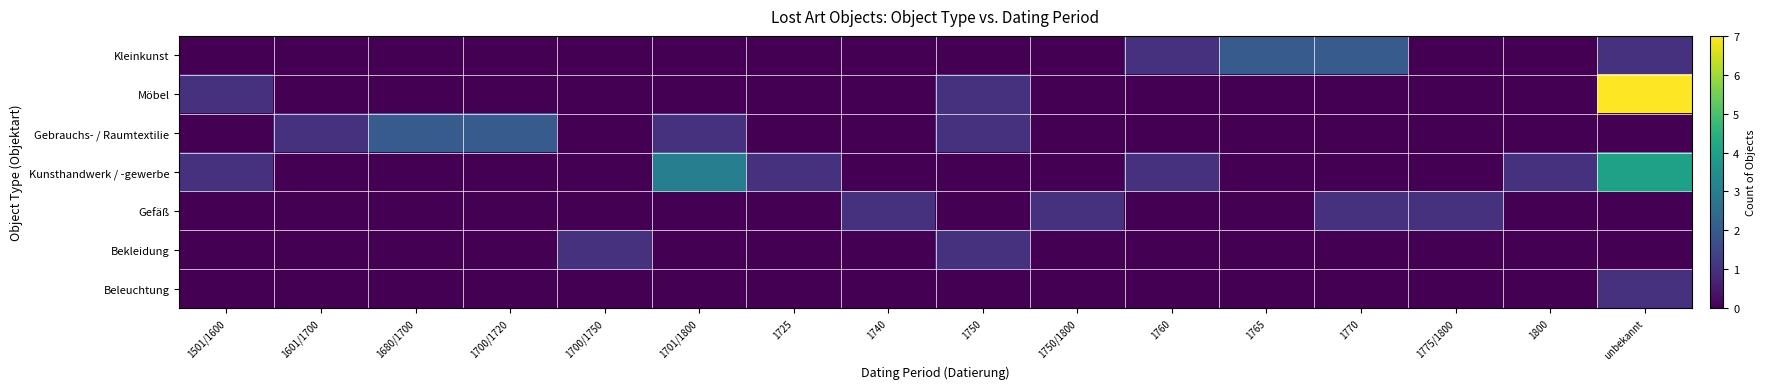

Reading left to right, list all the values displayed in this chart.

Kleinkunst: 1501/1600=0	1601/1700=0	1680/1700=0	1700/1720=0	1700/1750=0	1701/1800=0	1725=0	1740=0	1750=0	1750/1800=0	1760=1	1765=2	1770=2	1775/1800=0	1800=0	unbekannt=1
Möbel: 1501/1600=1	1601/1700=0	1680/1700=0	1700/1720=0	1700/1750=0	1701/1800=0	1725=0	1740=0	1750=1	1750/1800=0	1760=0	1765=0	1770=0	1775/1800=0	1800=0	unbekannt=7
Gebrauchs- / Raumtextilie: 1501/1600=0	1601/1700=1	1680/1700=2	1700/1720=2	1700/1750=0	1701/1800=1	1725=0	1740=0	1750=1	1750/1800=0	1760=0	1765=0	1770=0	1775/1800=0	1800=0	unbekannt=0
Kunsthandwerk / -gewerbe: 1501/1600=1	1601/1700=0	1680/1700=0	1700/1720=0	1700/1750=0	1701/1800=3	1725=1	1740=0	1750=0	1750/1800=0	1760=1	1765=0	1770=0	1775/1800=0	1800=1	unbekannt=4
Gefäß: 1501/1600=0	1601/1700=0	1680/1700=0	1700/1720=0	1700/1750=0	1701/1800=0	1725=0	1740=1	1750=0	1750/1800=1	1760=0	1765=0	1770=1	1775/1800=1	1800=0	unbekannt=0
Bekleidung: 1501/1600=0	1601/1700=0	1680/1700=0	1700/1720=0	1700/1750=1	1701/1800=0	1725=0	1740=0	1750=1	1750/1800=0	1760=0	1765=0	1770=0	1775/1800=0	1800=0	unbekannt=0
Beleuchtung: 1501/1600=0	1601/1700=0	1680/1700=0	1700/1720=0	1700/1750=0	1701/1800=0	1725=0	1740=0	1750=0	1750/1800=0	1760=0	1765=0	1770=0	1775/1800=0	1800=0	unbekannt=1